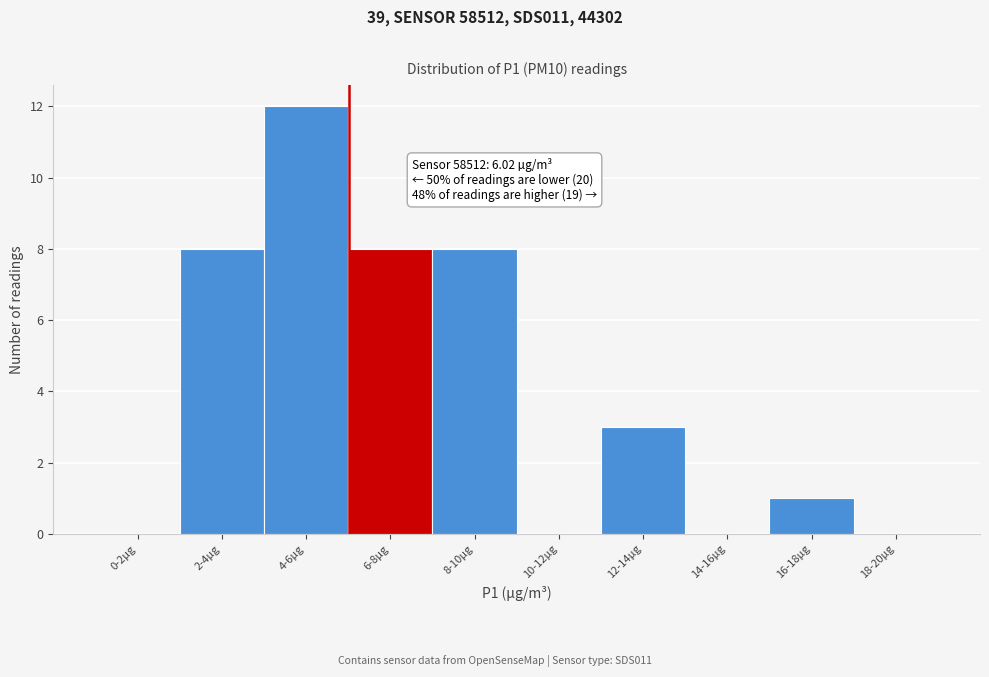

Reading left to right, extract all data points from this chart.

0-2µg=0	2-4µg=8	4-6µg=12	6-8µg=8	8-10µg=8	10-12µg=0	12-14µg=3	14-16µg=0	16-18µg=1	18-20µg=0